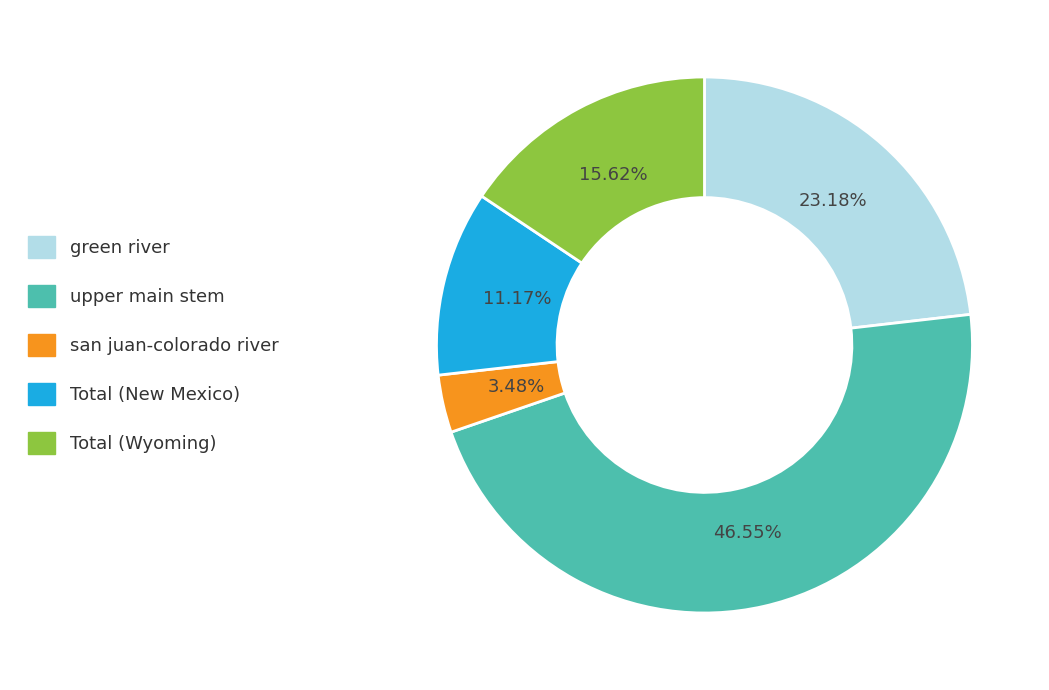

What is the ratio of the value at san juan-colorado river to the value at green river?

0.2